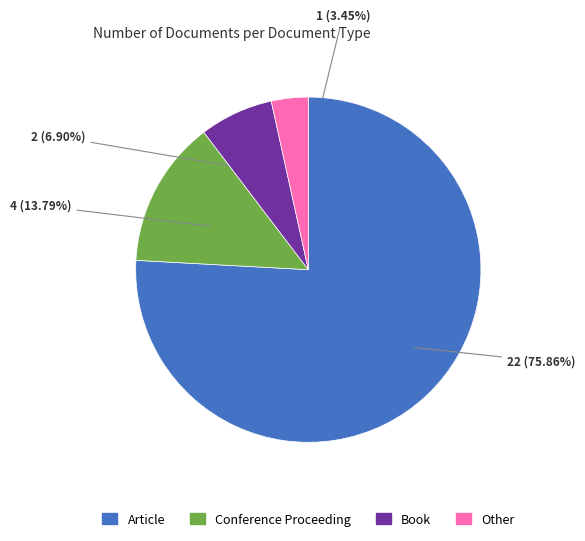

To the nearest percent, what portion does Other represent?

3%